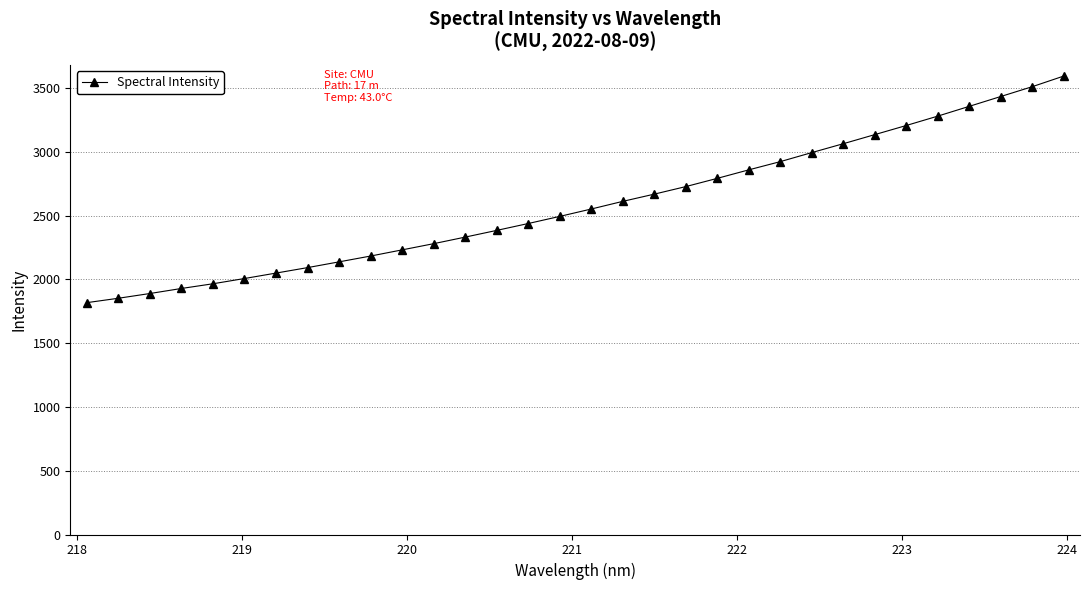

How many categories are shown in the chart?

32